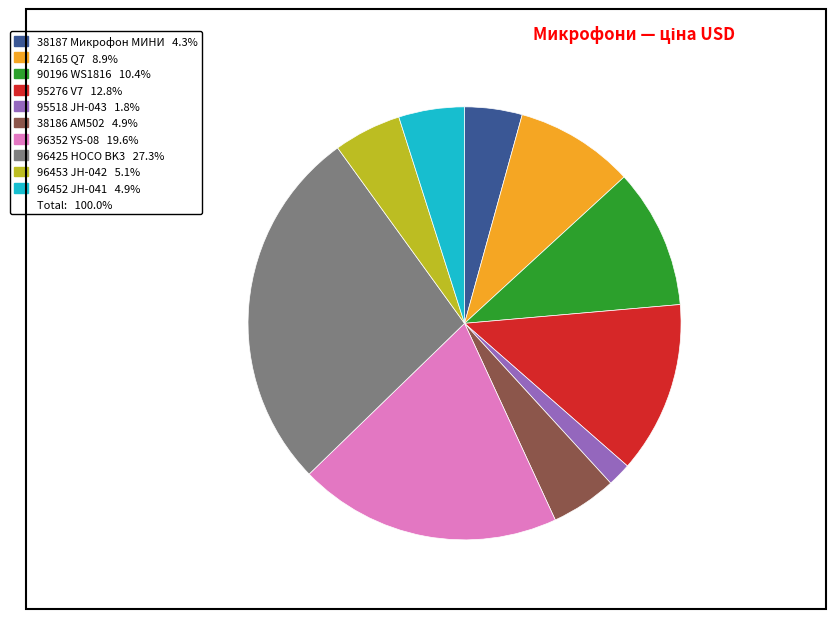

Is there a majority slice in this chart?

No